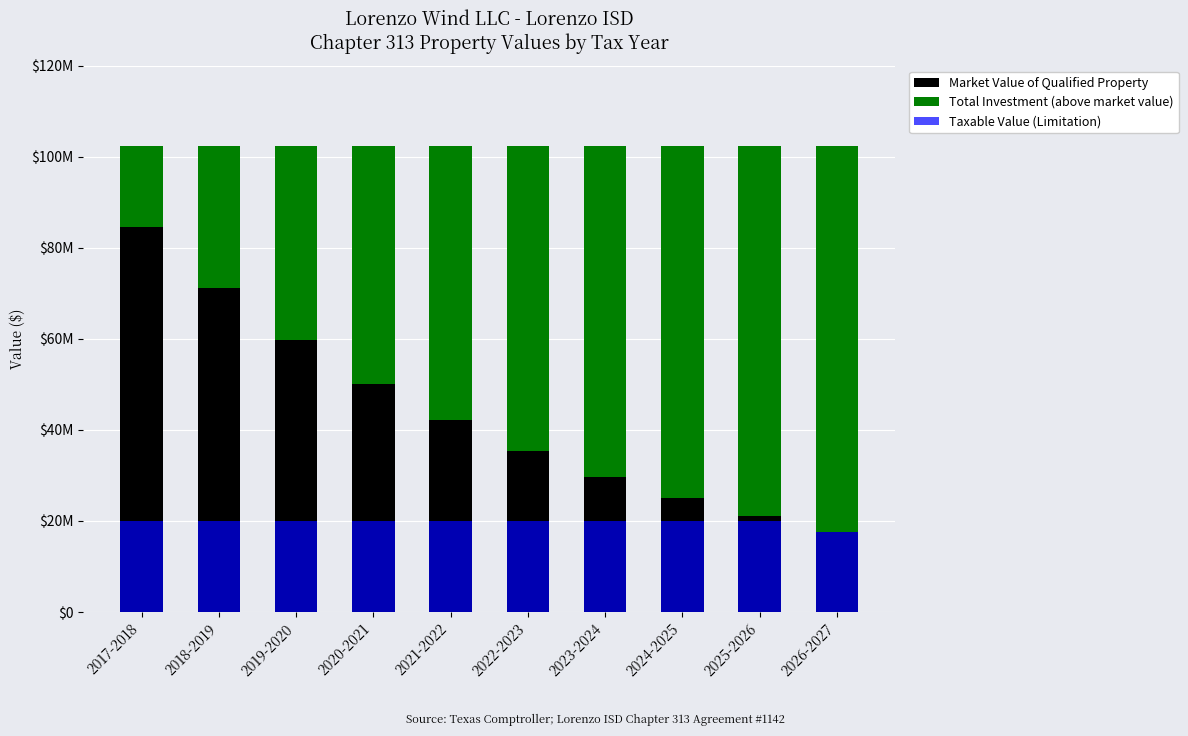

Which has a higher value, 2020-2021 or 2022-2023?

2020-2021